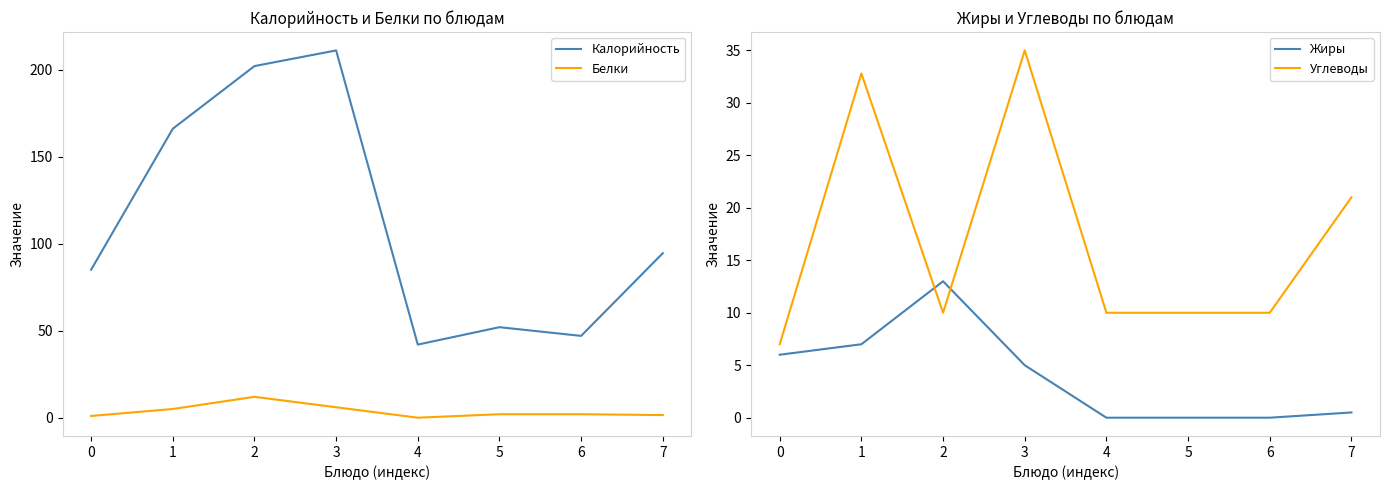

True or false: Белки has a value of 3.5 at 2.

False